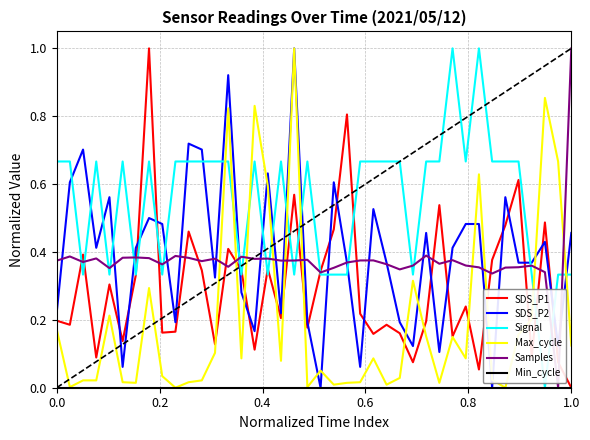

Which series ends up on top after the final intersection of Signal and Max_cycle?

Signal